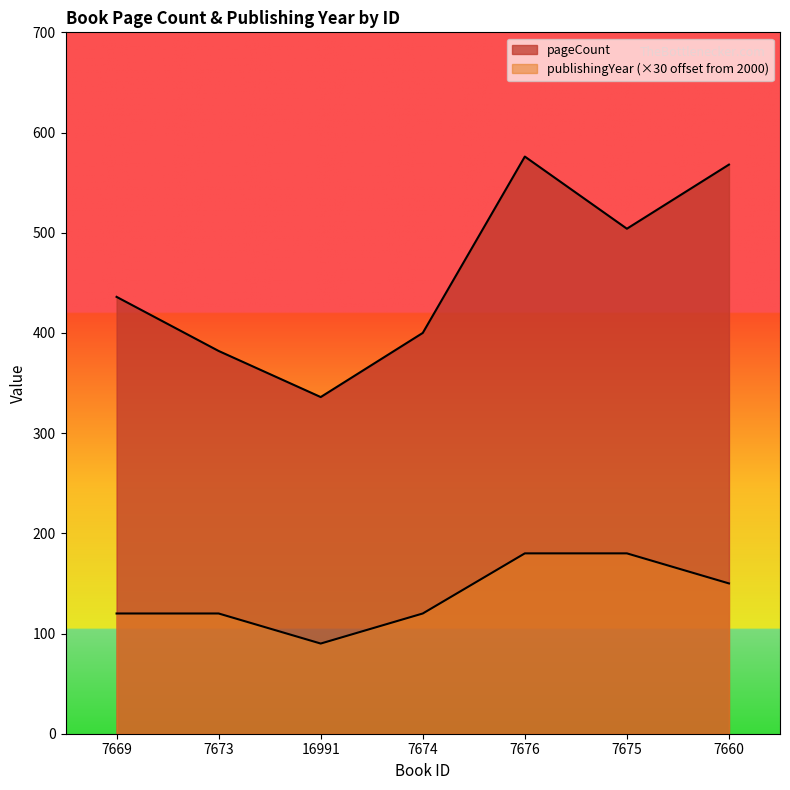

What is the highest value of the publishingYear series?

180